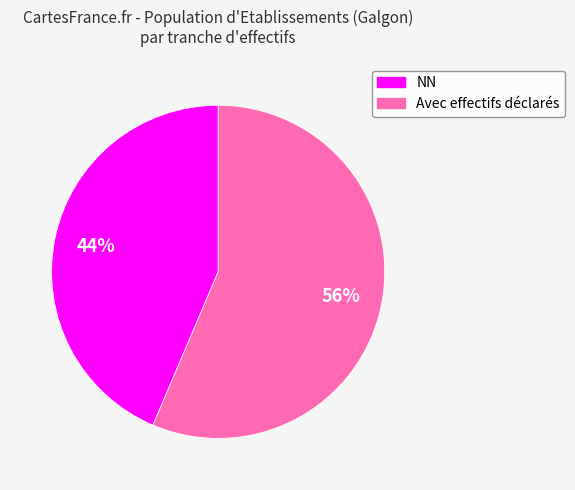

To the nearest percent, what is the average slice percentage?

50%